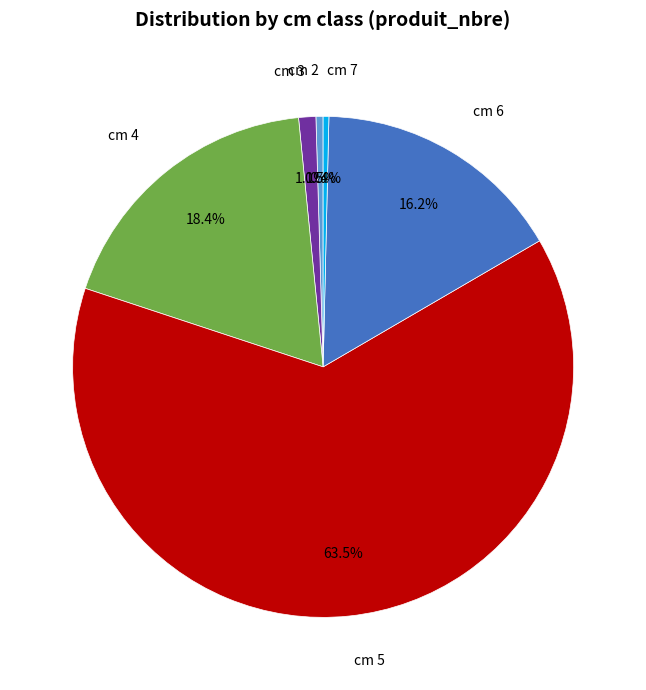

Which slice is the largest?

cm 5